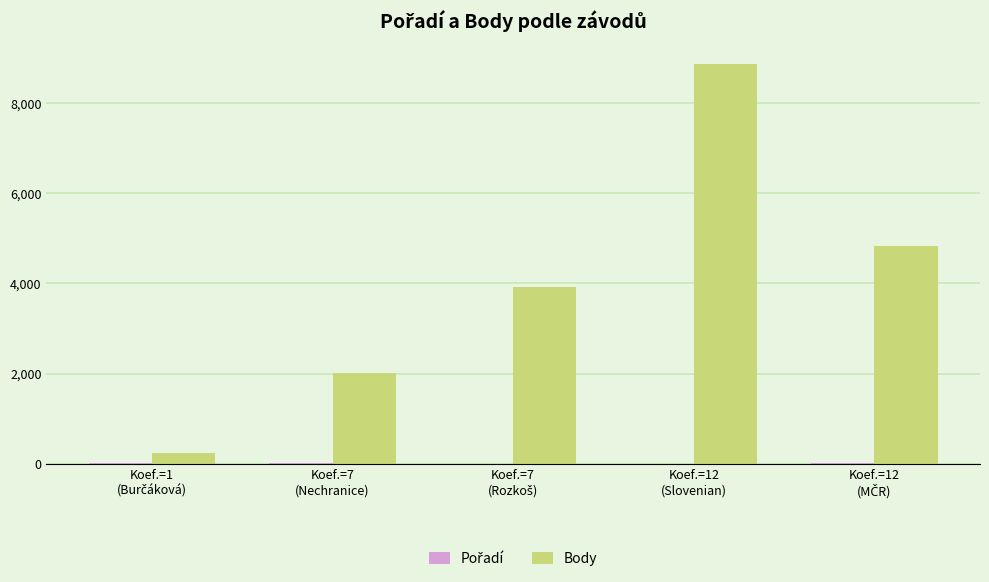

Are the bars grouped side by side (vs. stacked)?

Yes